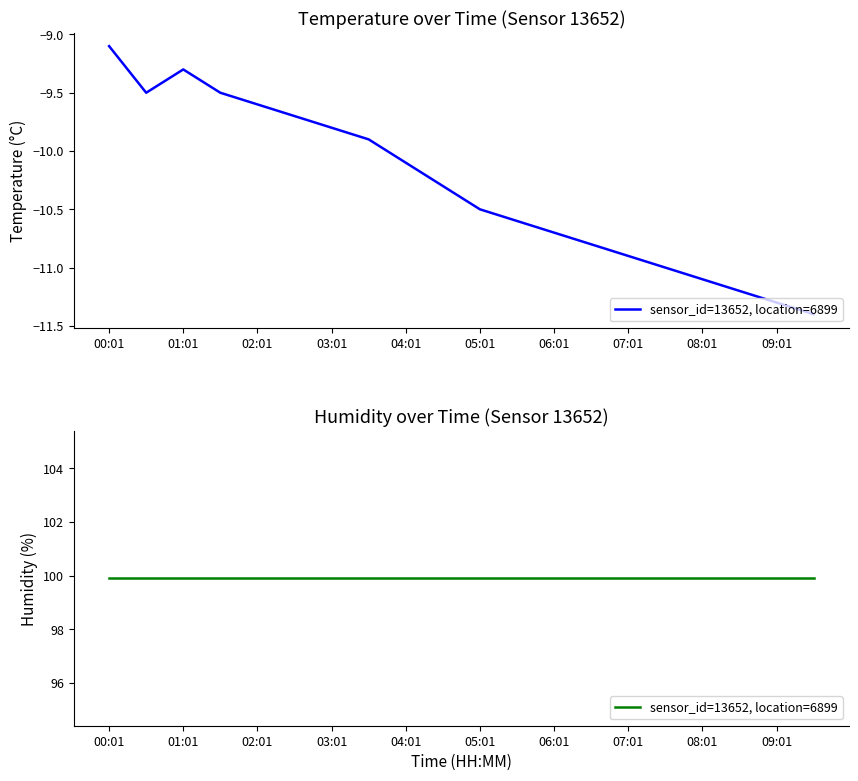

The value at 07:01 is -19.0. True or false?

False